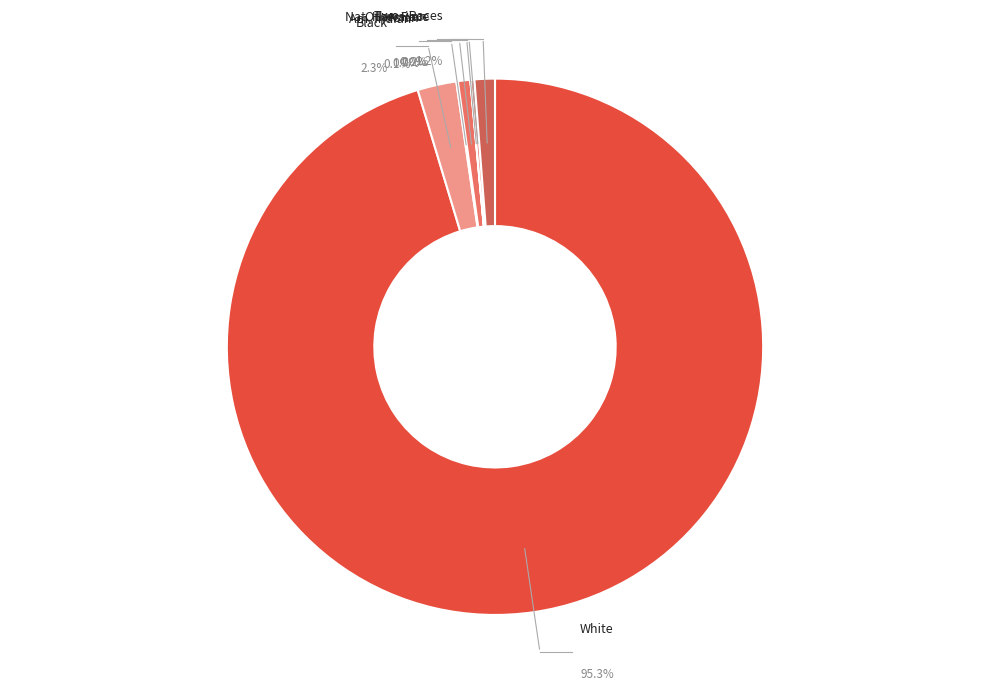

Which slice represents more than half of the pie?

White alone